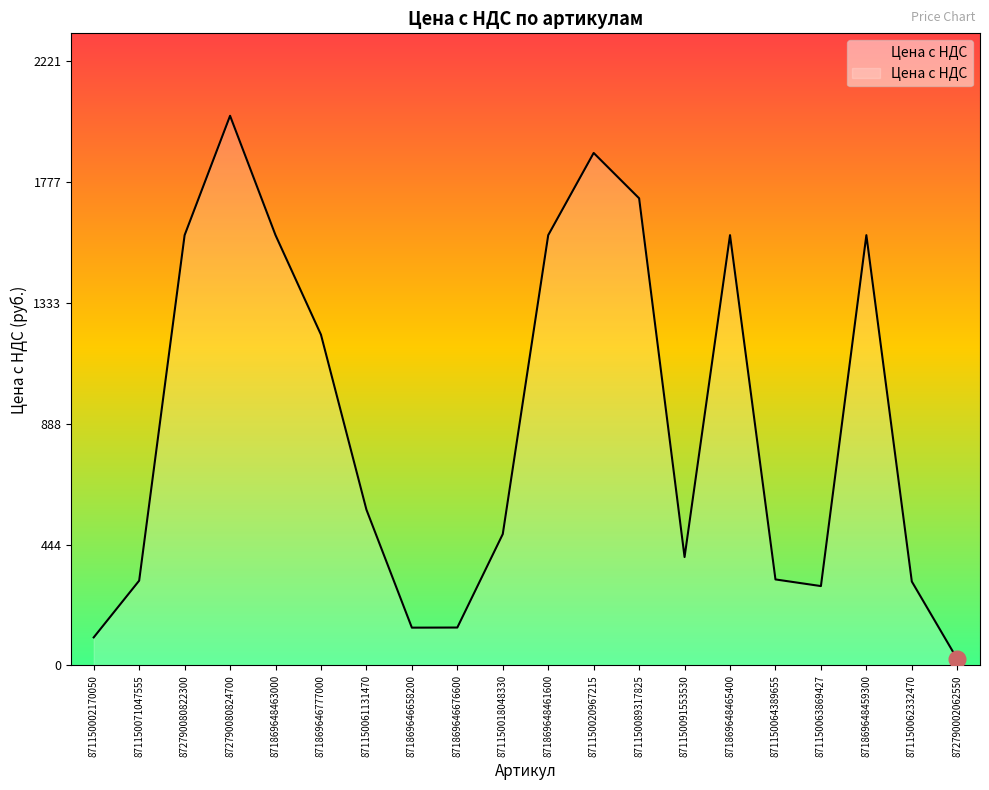

Which has a higher value, 871869646658200 or 871150020967215?

871150020967215